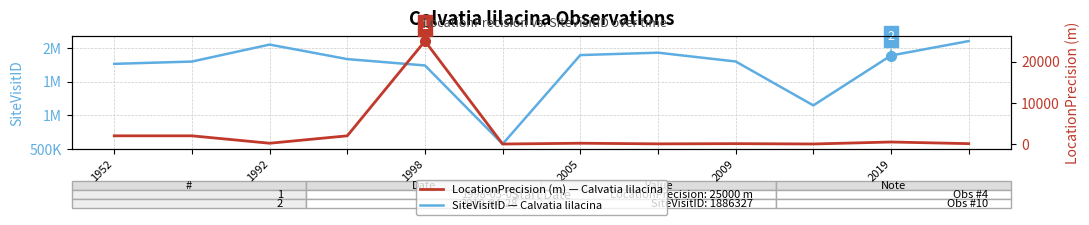

What is the difference between the second highest and minimum values in the SiteVisitID series?

1474705